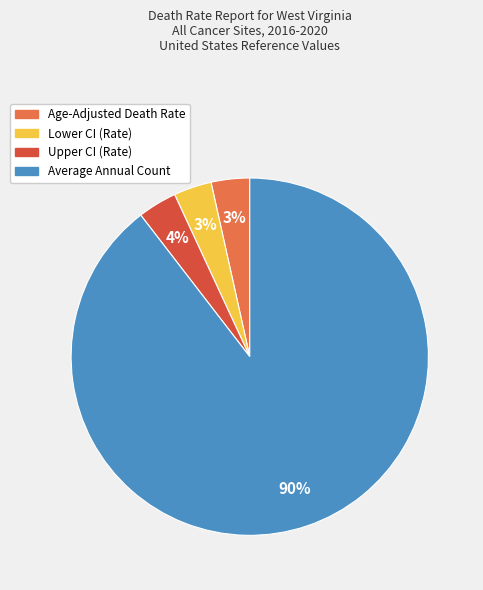

What is the largest slice in the pie chart?

Average Annual Count